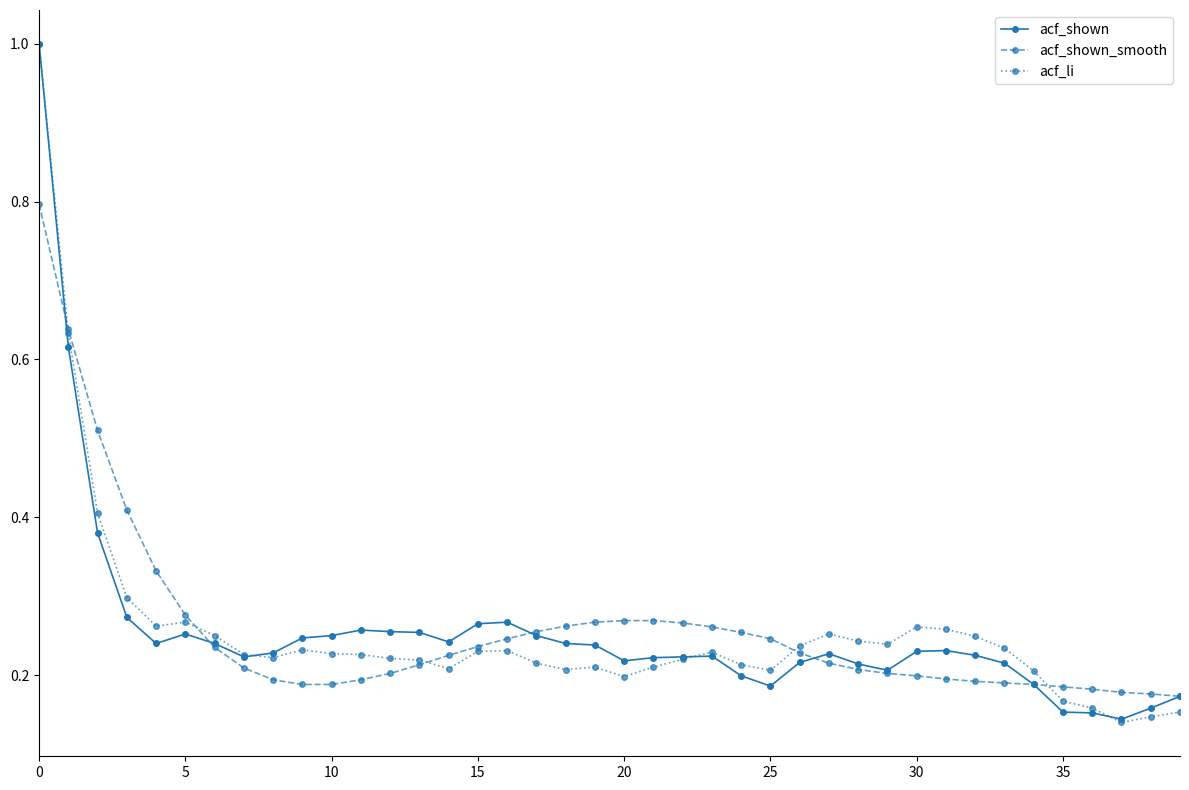

At how many categories does at least one series exceed 0?

40